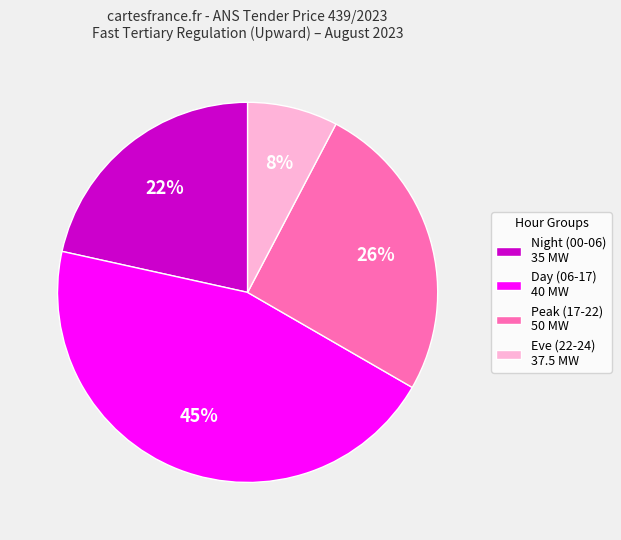

Between Eve (22-24) 37.5 MW and Night (00-06) 35 MW, which is larger?

Night (00-06) 35 MW